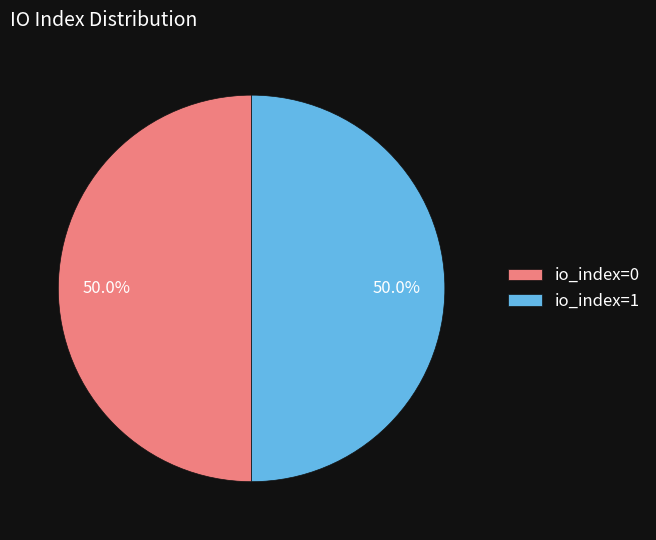

Do io_index=0 and io_index=1 together represent more than half of the pie?

Yes